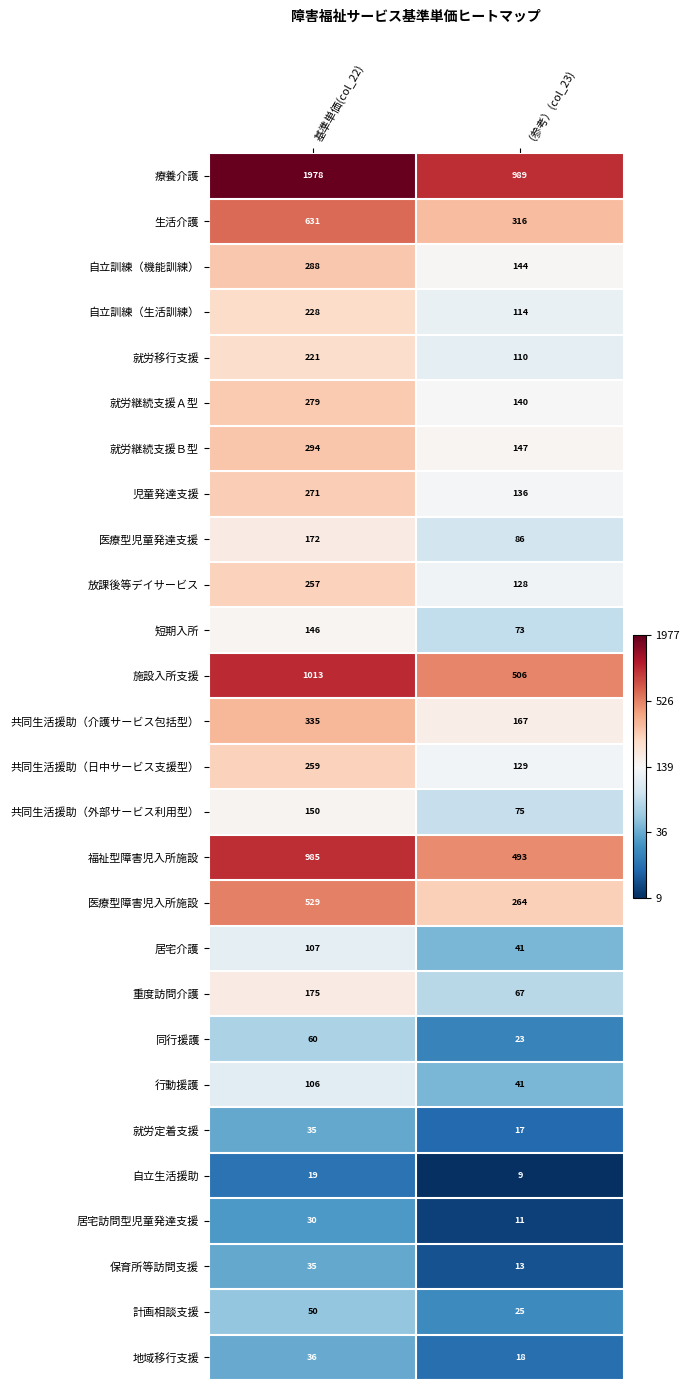

Which series changed the most between 基準単価(col_22) and （参考）(col_23)?

療養介護